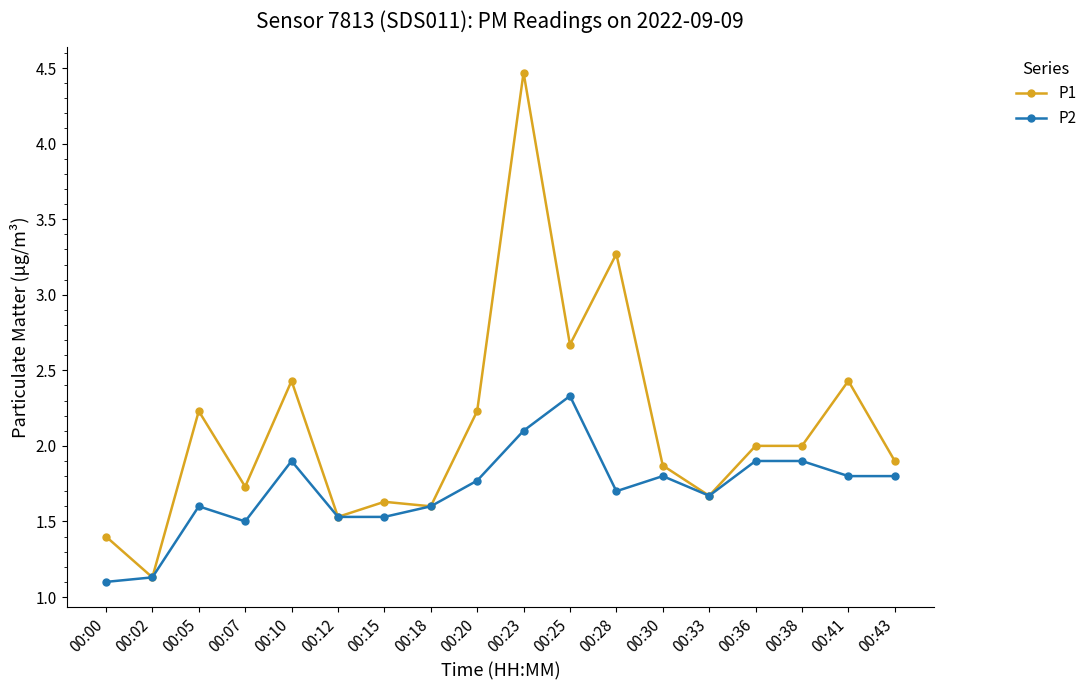

At how many categories does at least one series exceed 1?

18